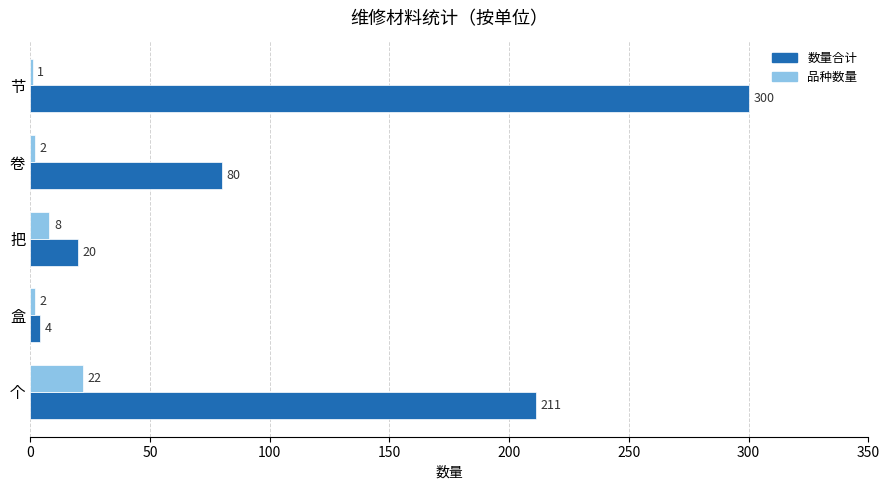

Is it true that 数量合计 equals 80 at 卷?

True